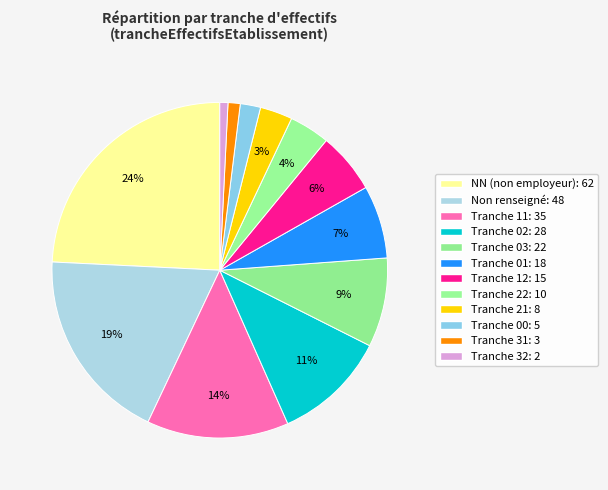

How many slices are in this pie chart?

12